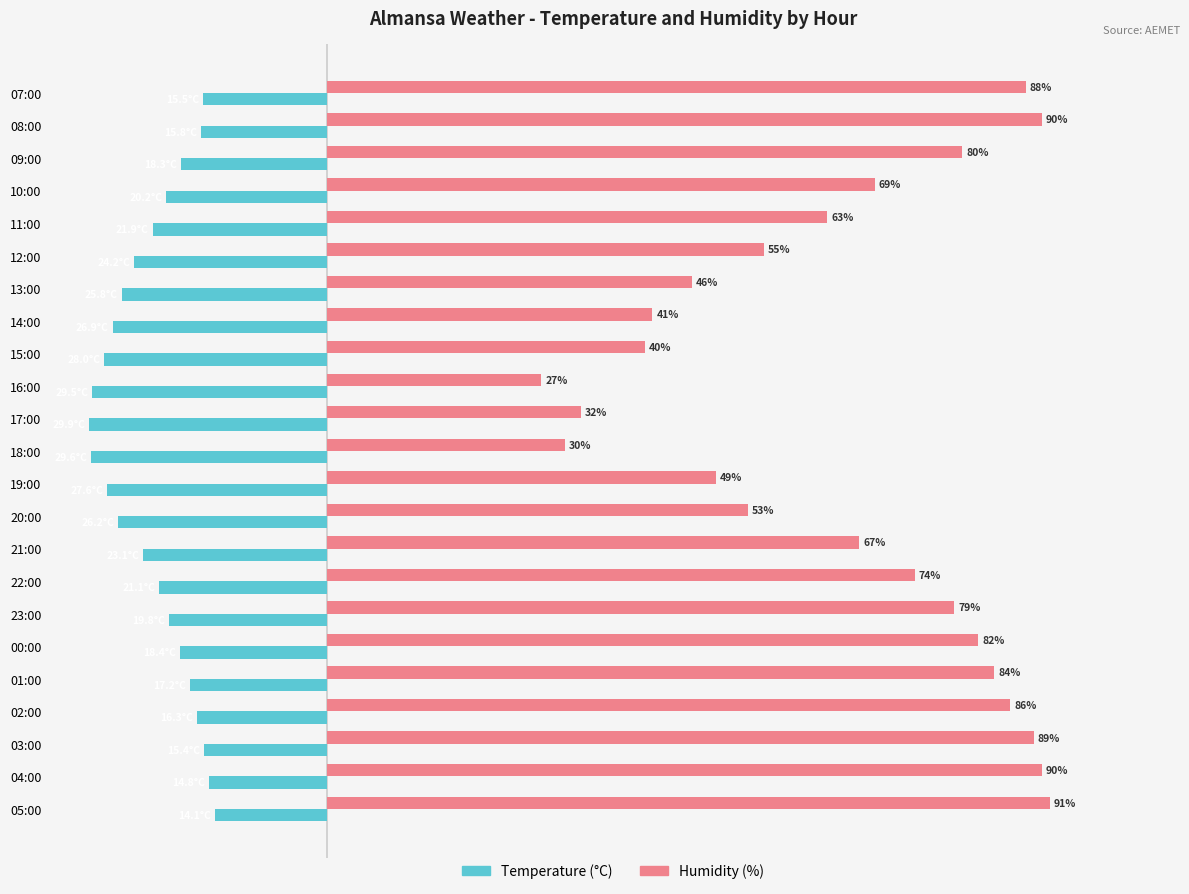

Which series has the widest spread of values?

Humidity (%)